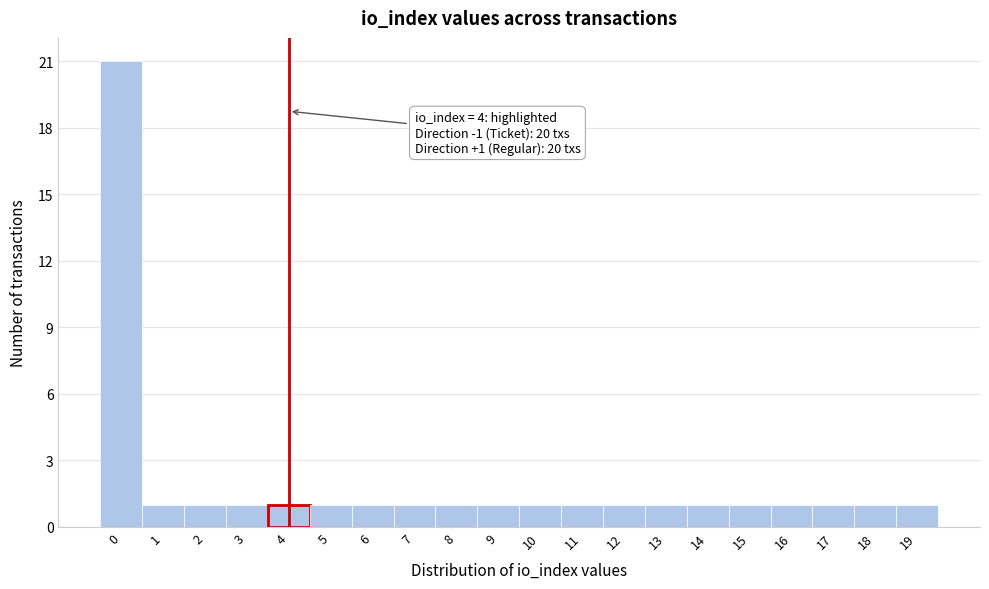

Which range on the x-axis has the tallest bar?

-0.5 to 0.5